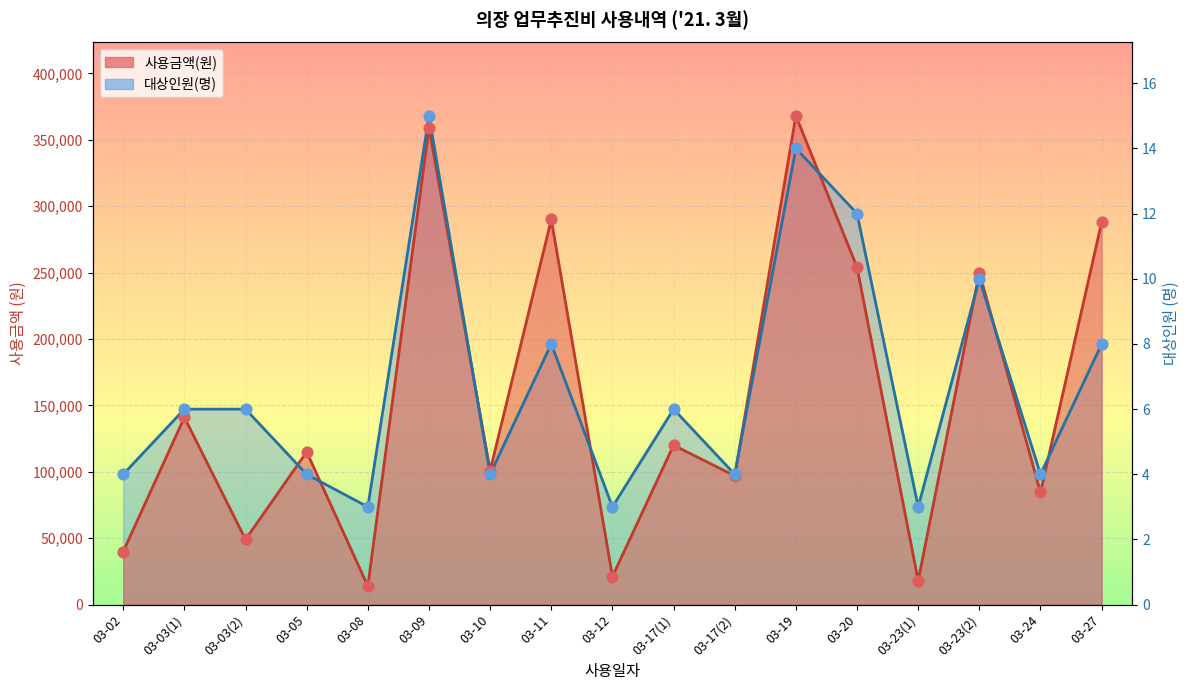

Which series contains the highest Y value?

사용금액(원)